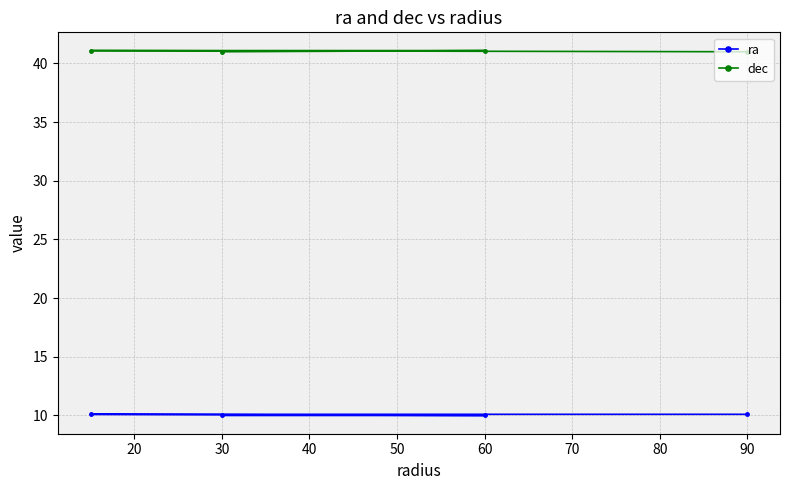

True or false: dec has more than 1 interior local peaks.

False